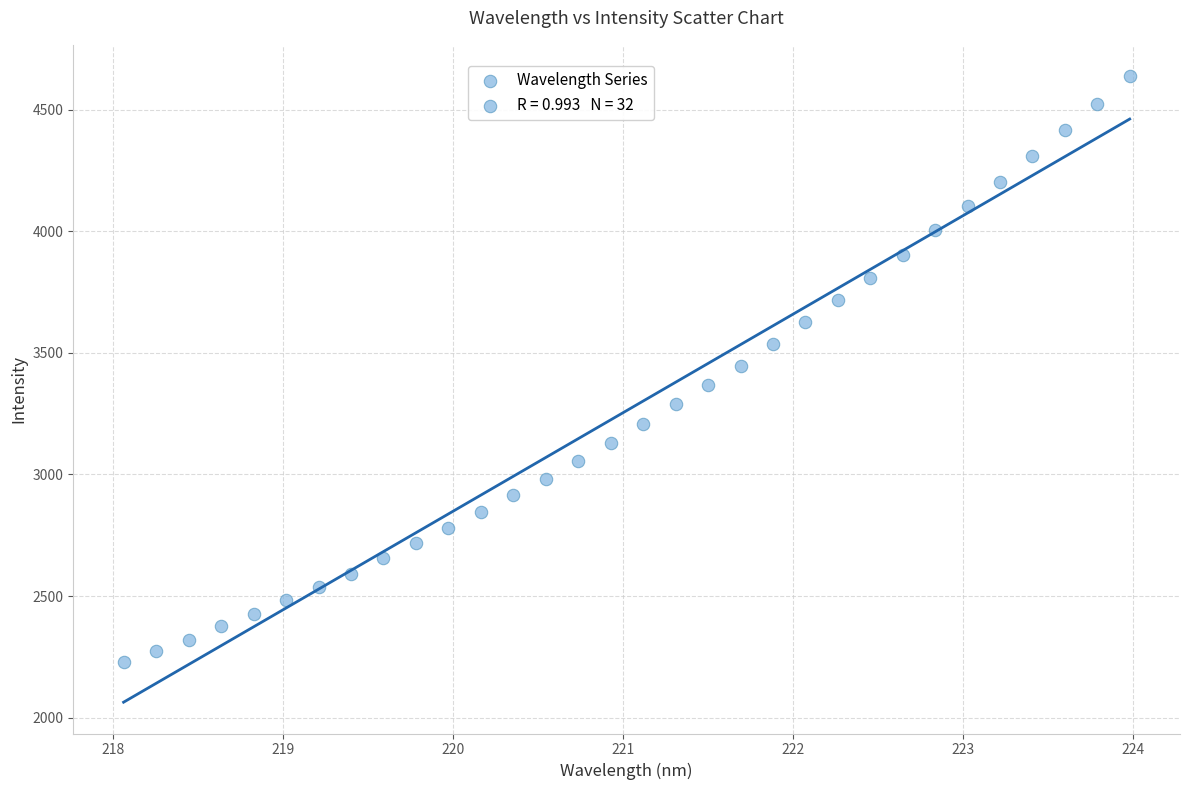

What is the range of X values (max minus min)?

5.9